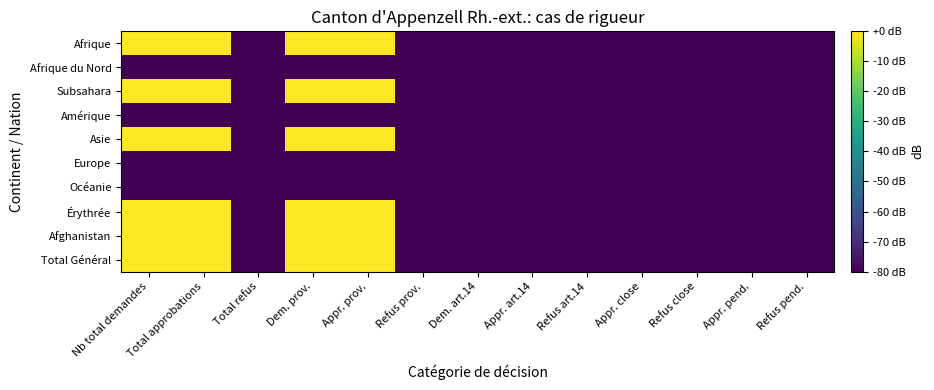

Between Refus art.14 and Appr. prov., which is larger?

Appr. prov.